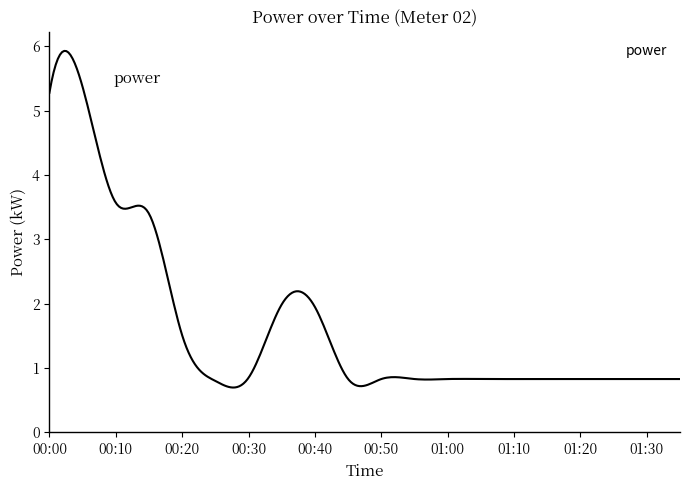

What is the minimum value shown in the chart?

0.7